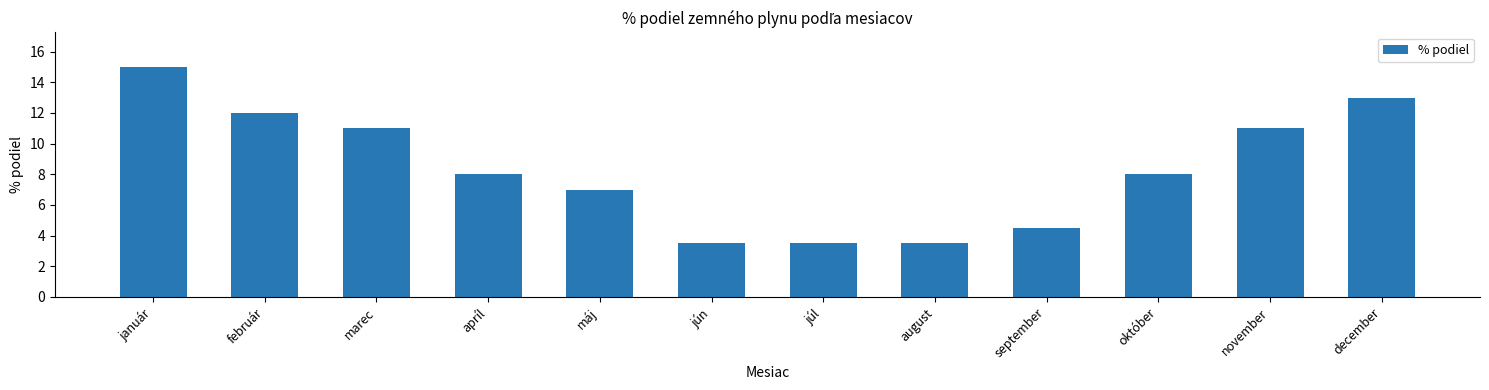

What is the label of the 7th bar from the right?

jún